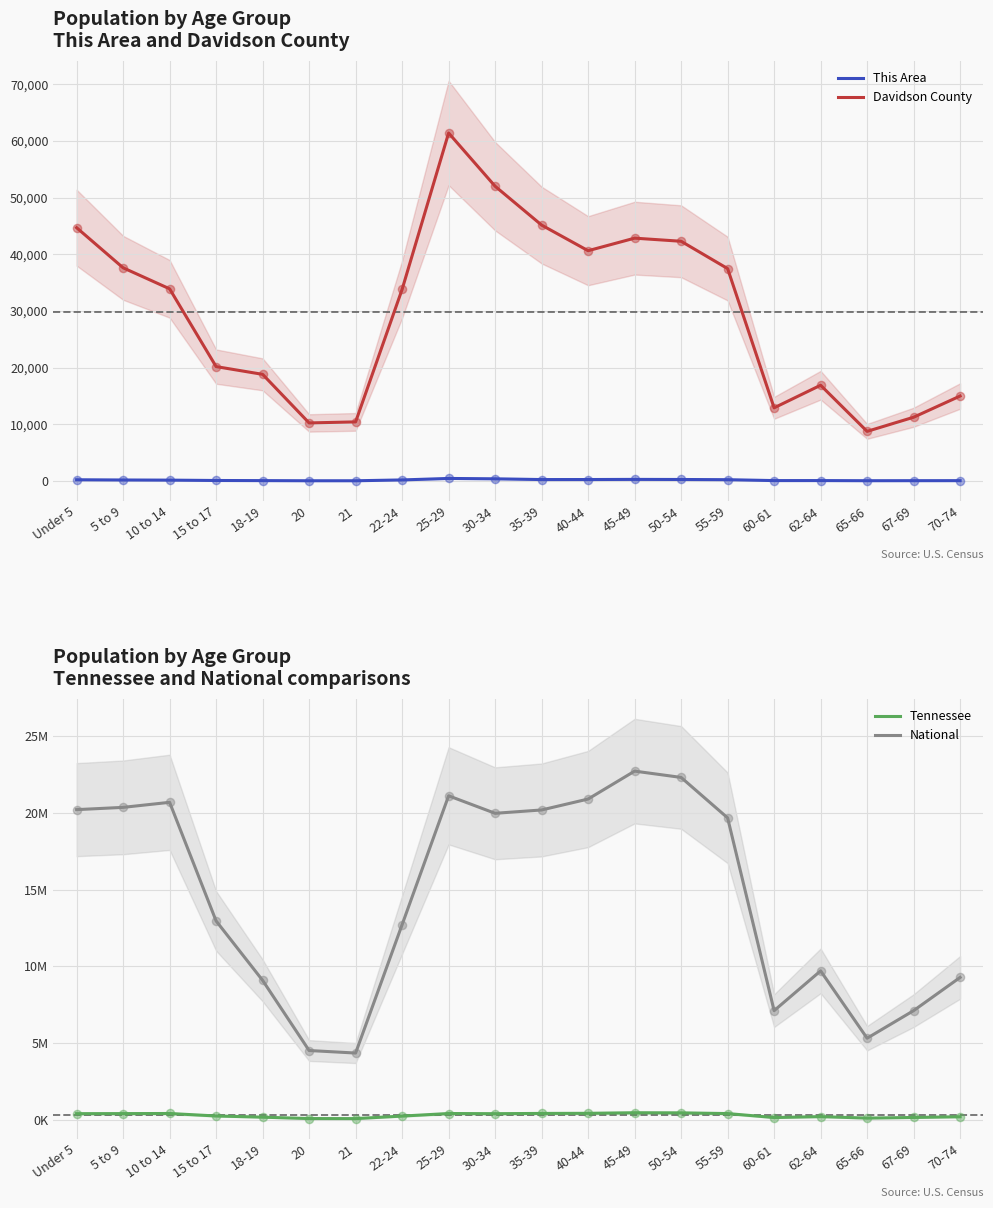

Is the value of This Area at 20 greater than the value of Tennessee at 21?

No